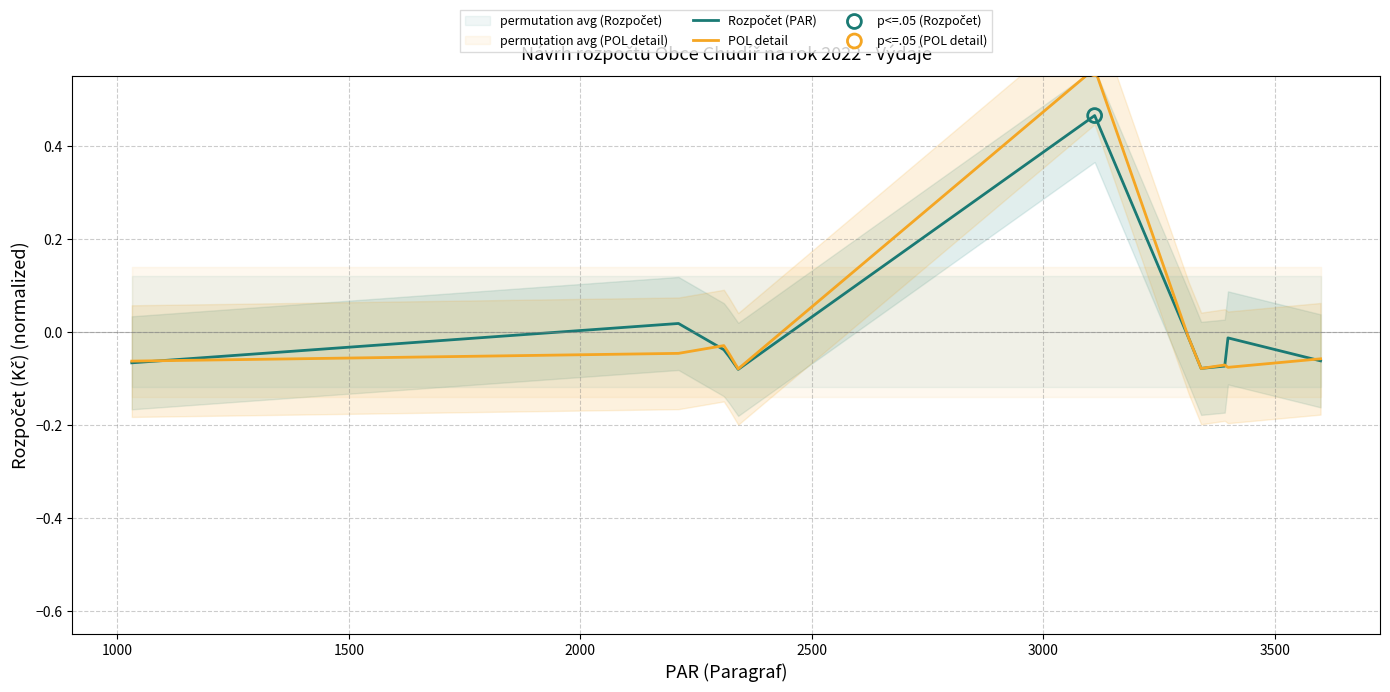

Which series contains the lowest Y value?

Rozpočet (PAR)